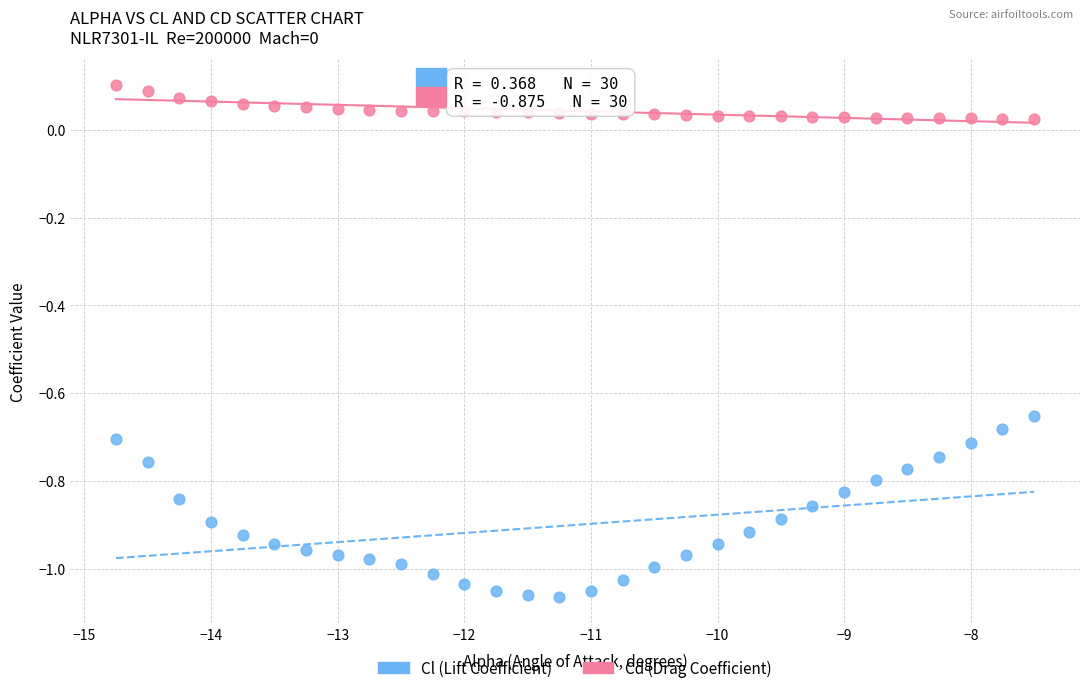

Across all data points, what is the range of Y values (max minus min)?

1.2